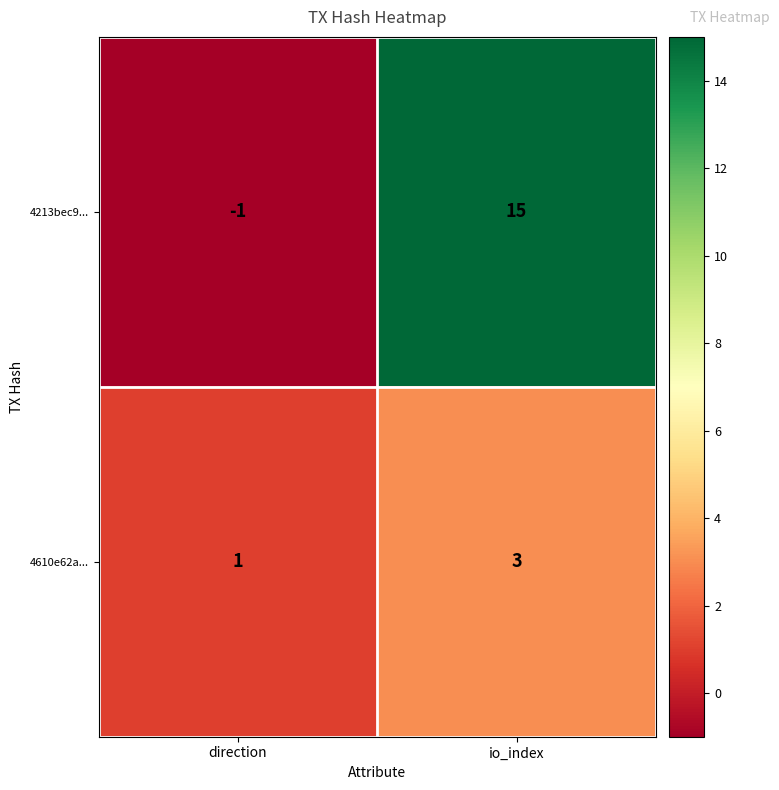

Reading left to right, list all the values displayed in this chart.

4213bec9...: direction=-1	io_index=15
4610e62a...: direction=1	io_index=3